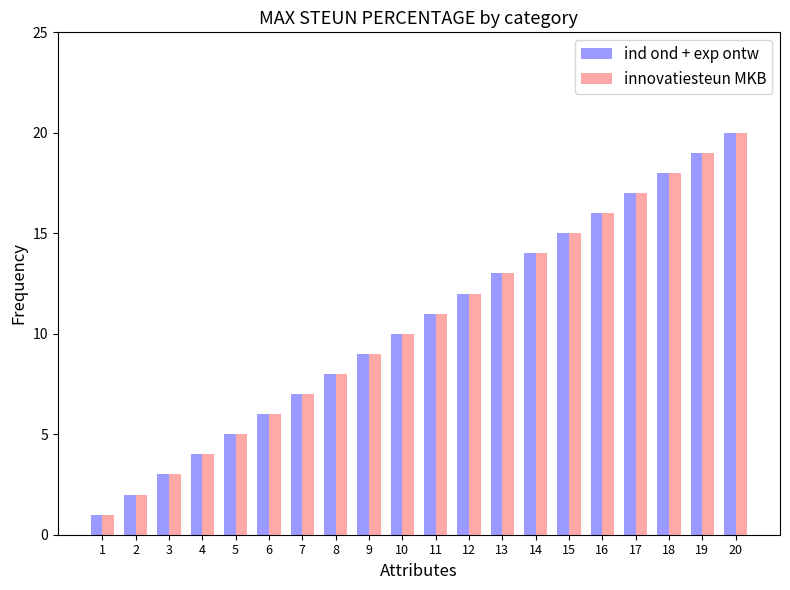

At which label is innovatiesteun MKB closest to 10?

10